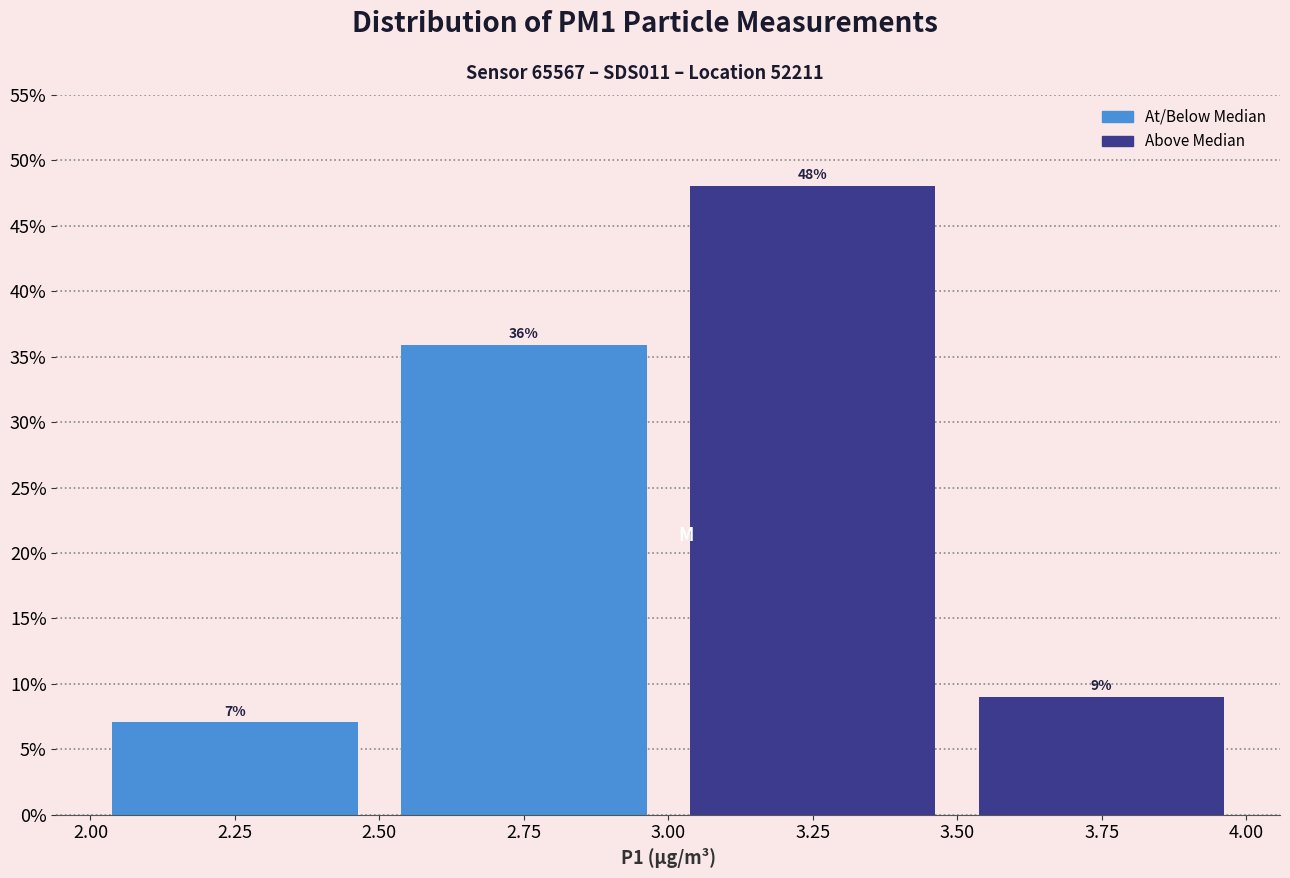

Over which range of the x-axis is the bar tallest?

3.00 to 3.50